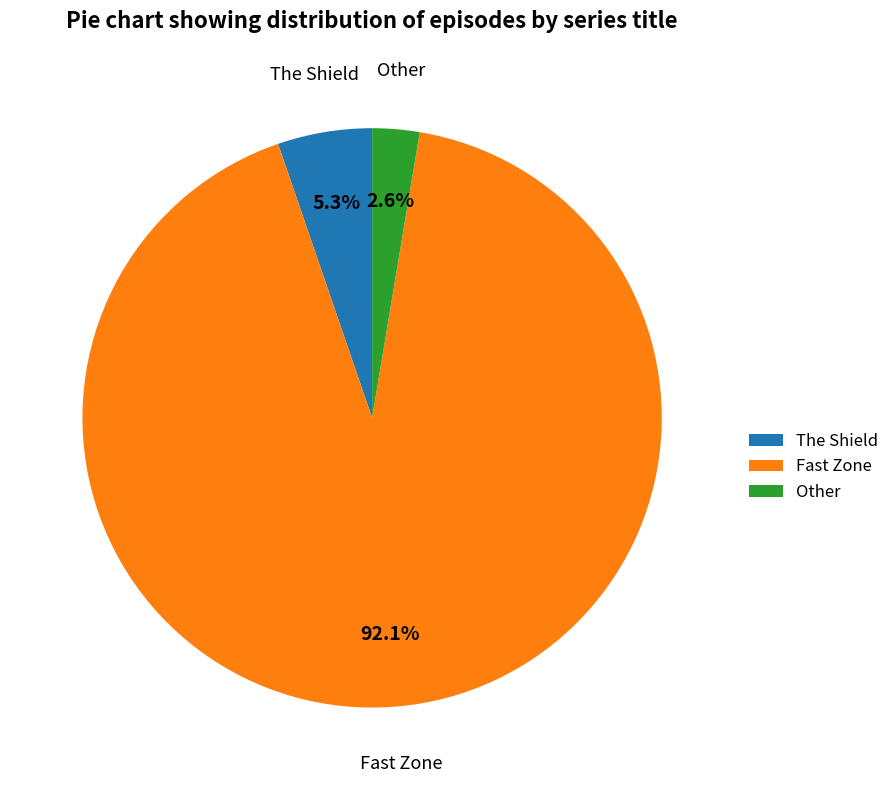

Which slice is the largest?

Fast Zone